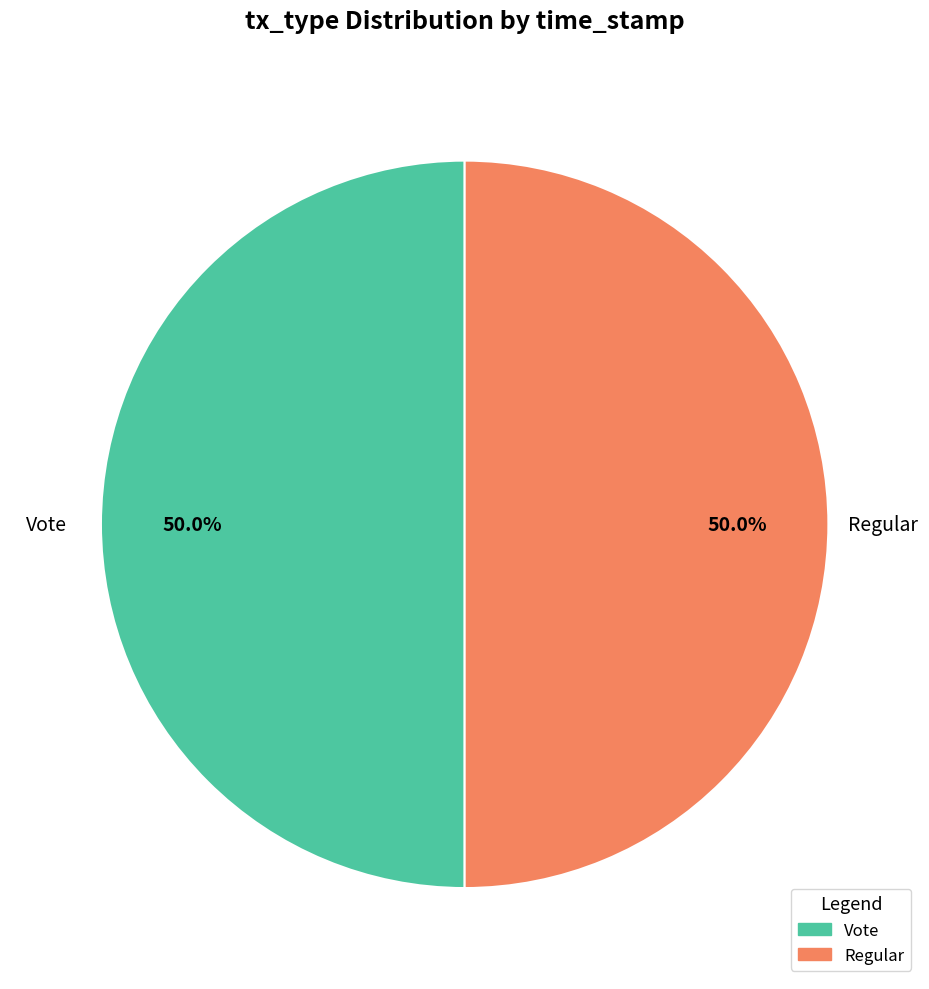

Is it true that Vote is 50% of the pie?

True